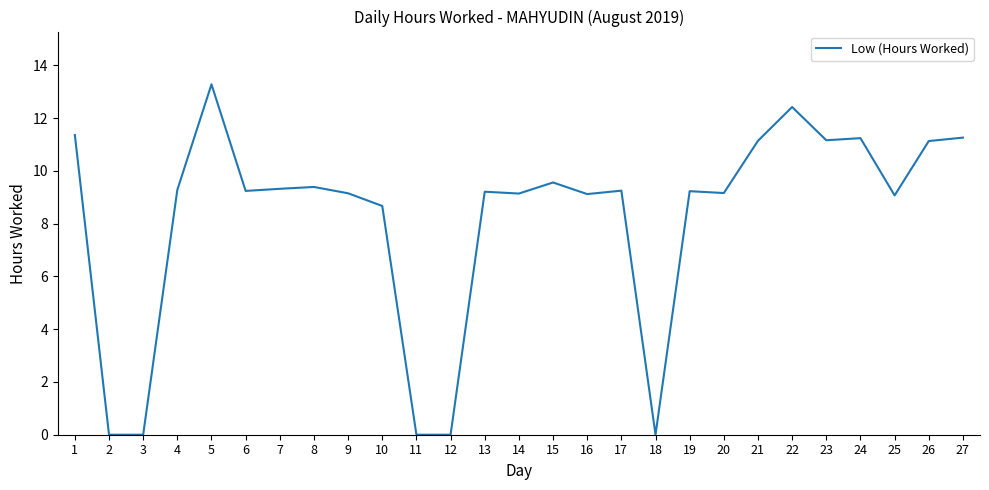

Which has a higher value, 7 or 26?

26